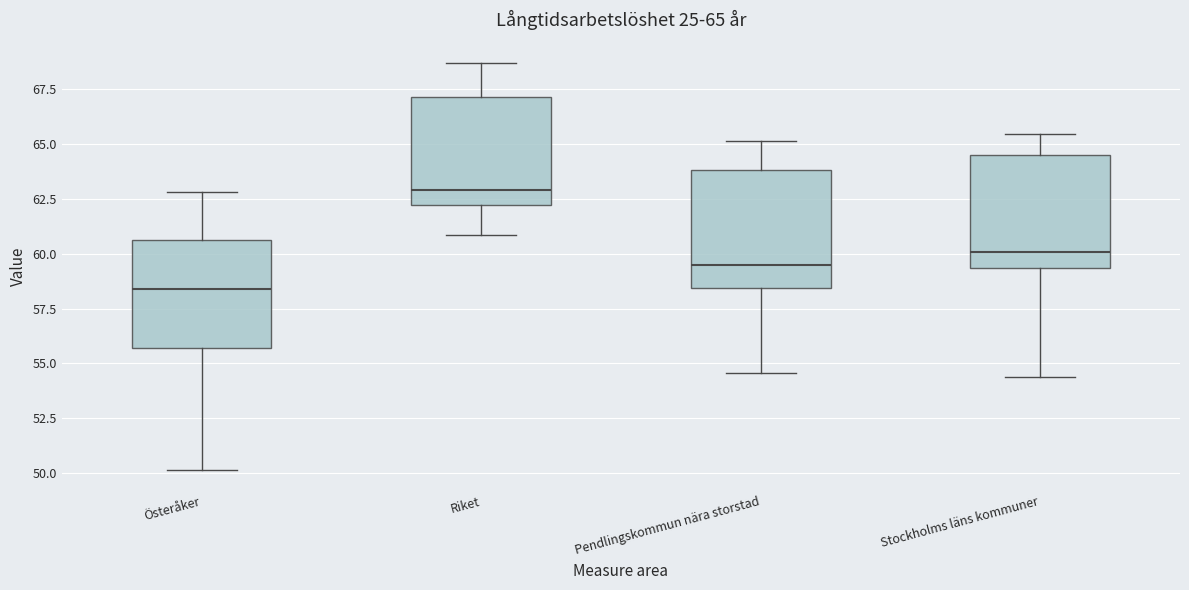

Which box has the lowest median line?

Österåker